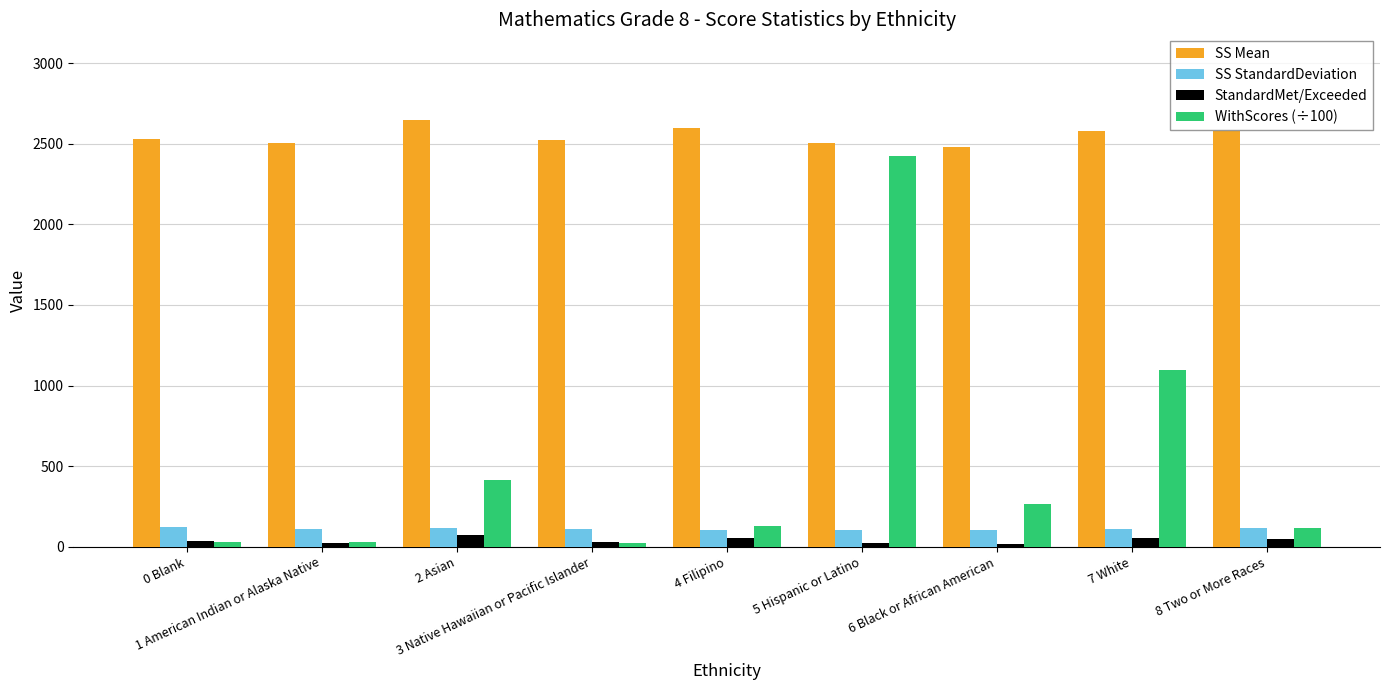

What is the total value across all series at 3 Native Hawaiian or Pacific Islander?

2687.4